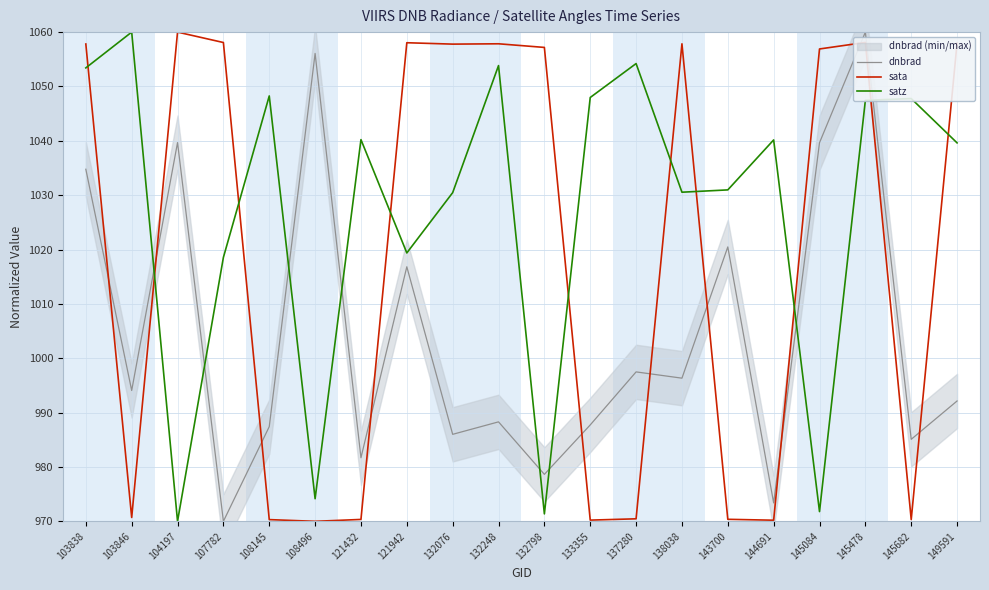

At which label does satz reach its minimum?

104197